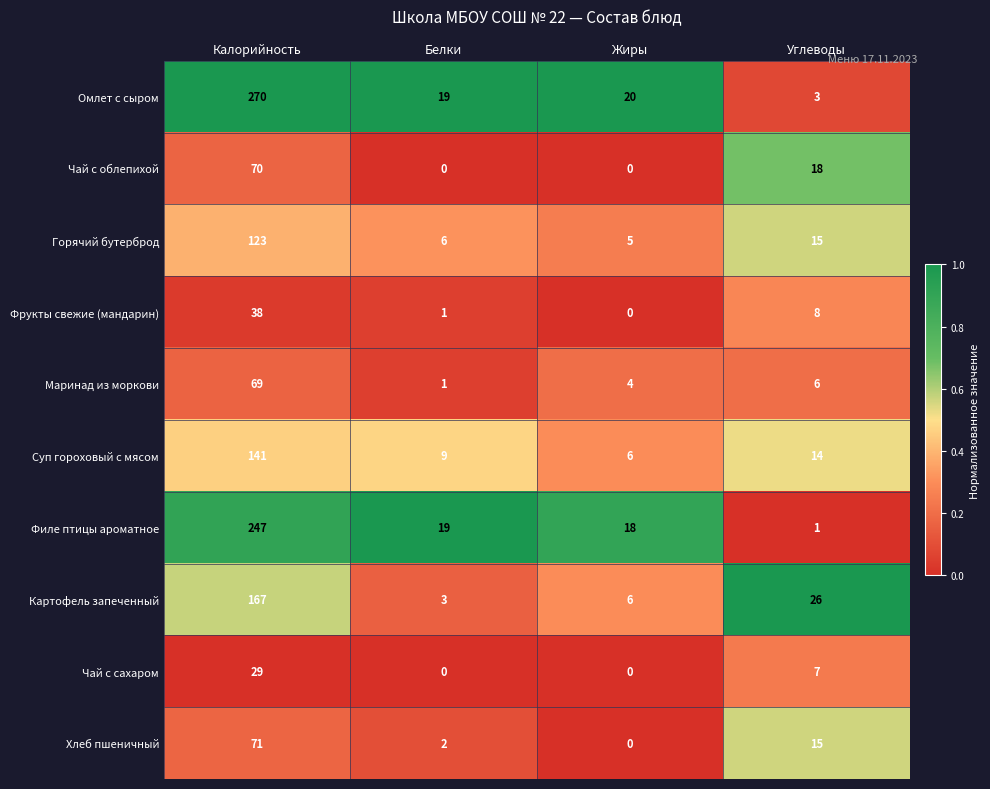

At which label is Чай с облепихой closest to 35?

Углеводы